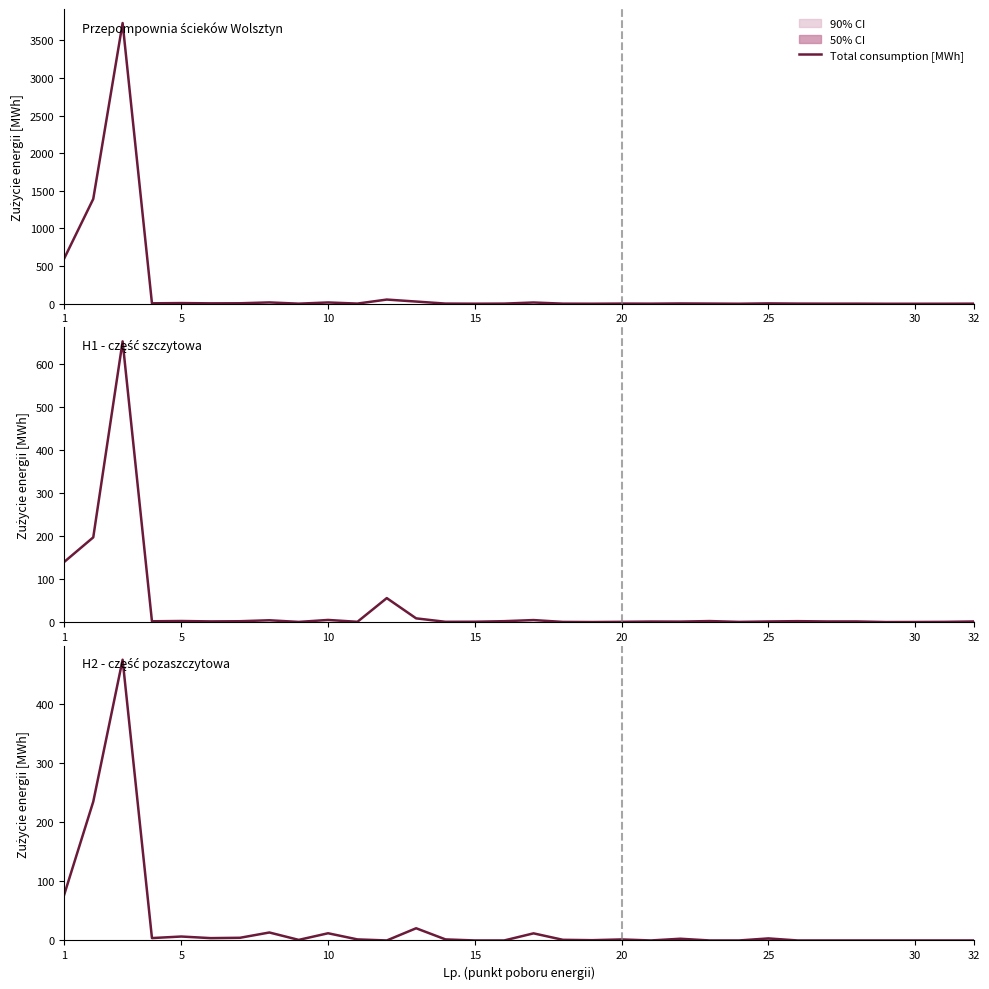

The value at 20 is 1.7. True or false?

True